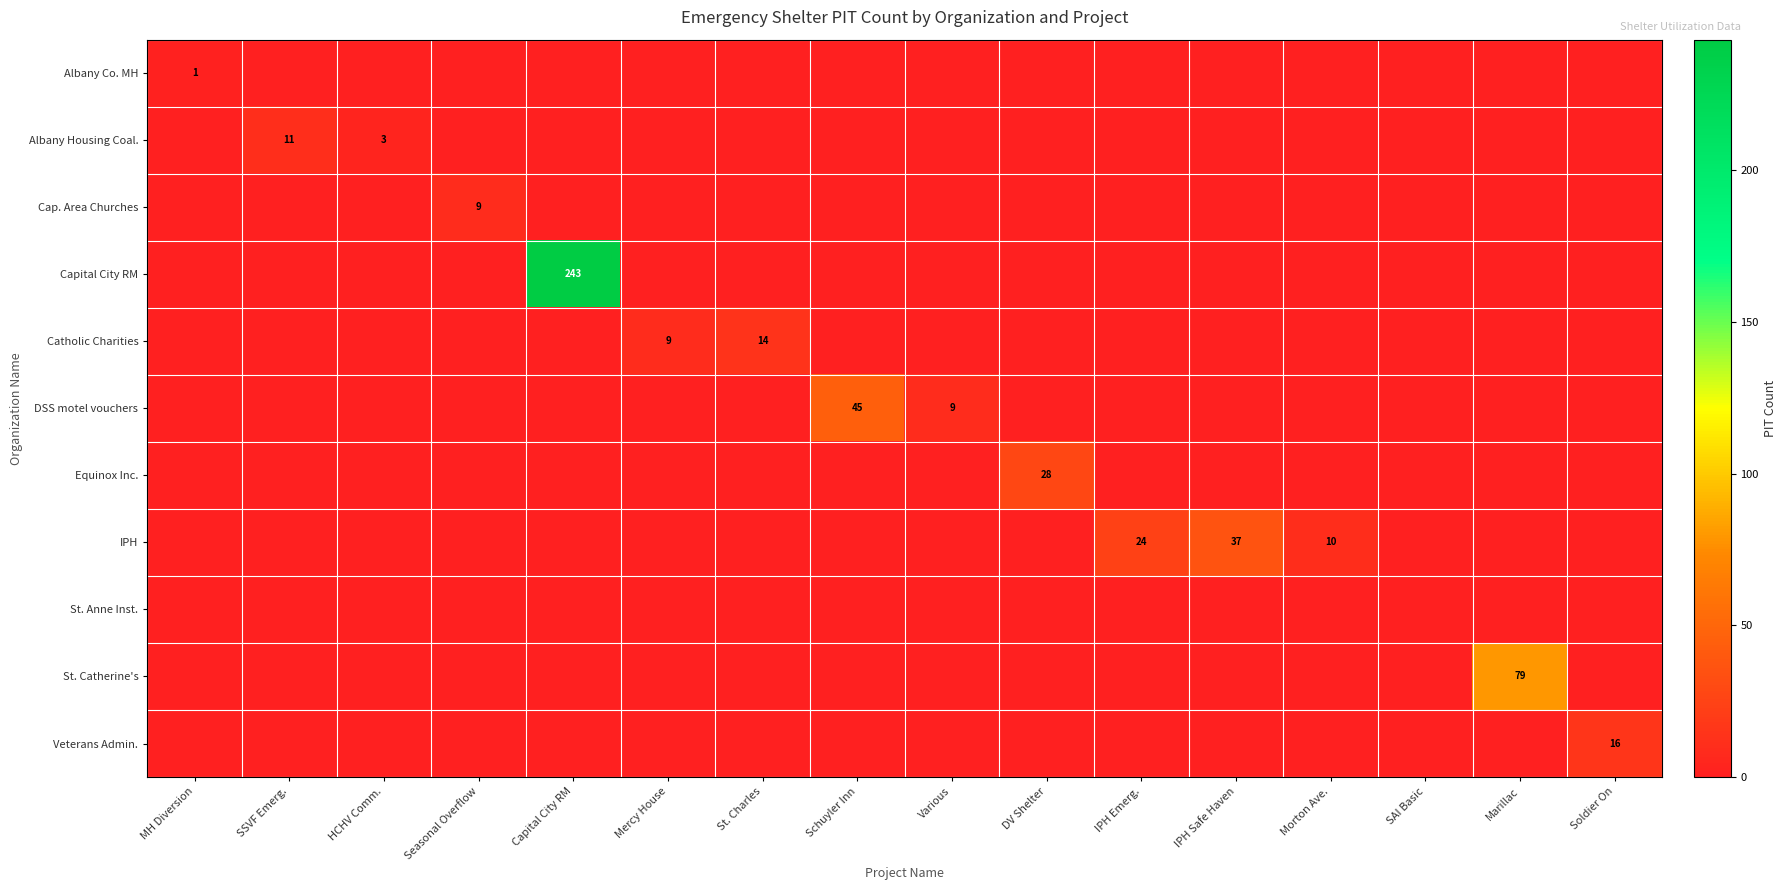

Which has a higher value, Various or HCHV Comm.?

Various